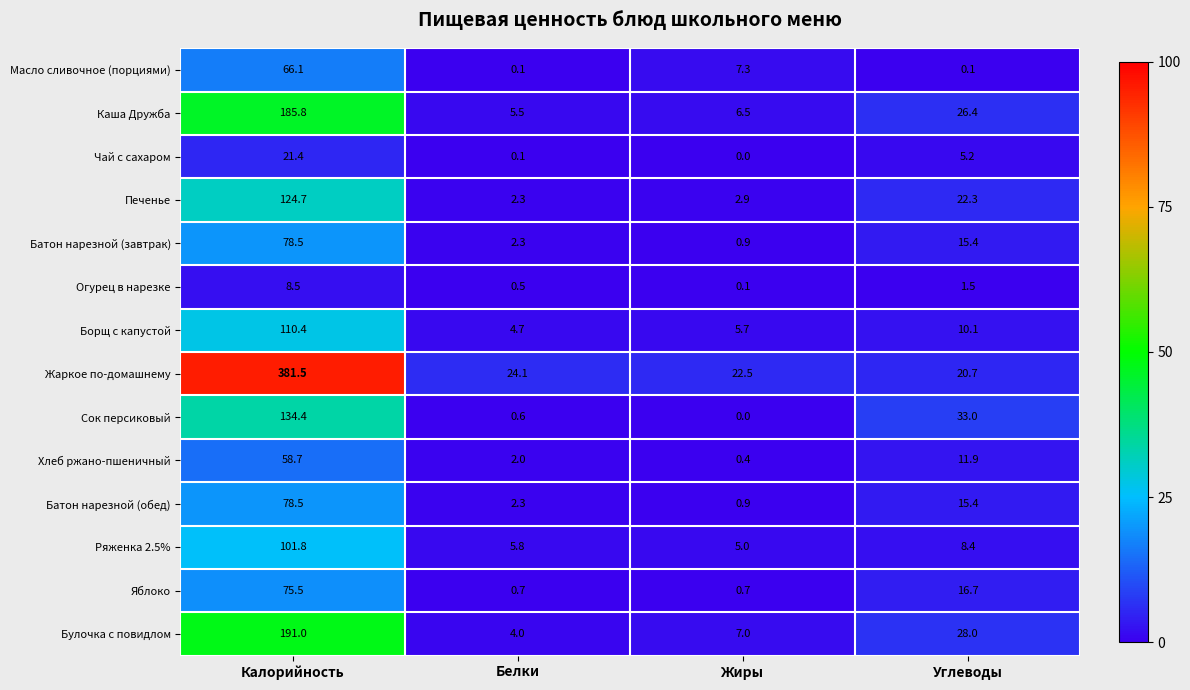

The Ряженка 2.5% series shows 68.1 at Калорийность. True or false?

False